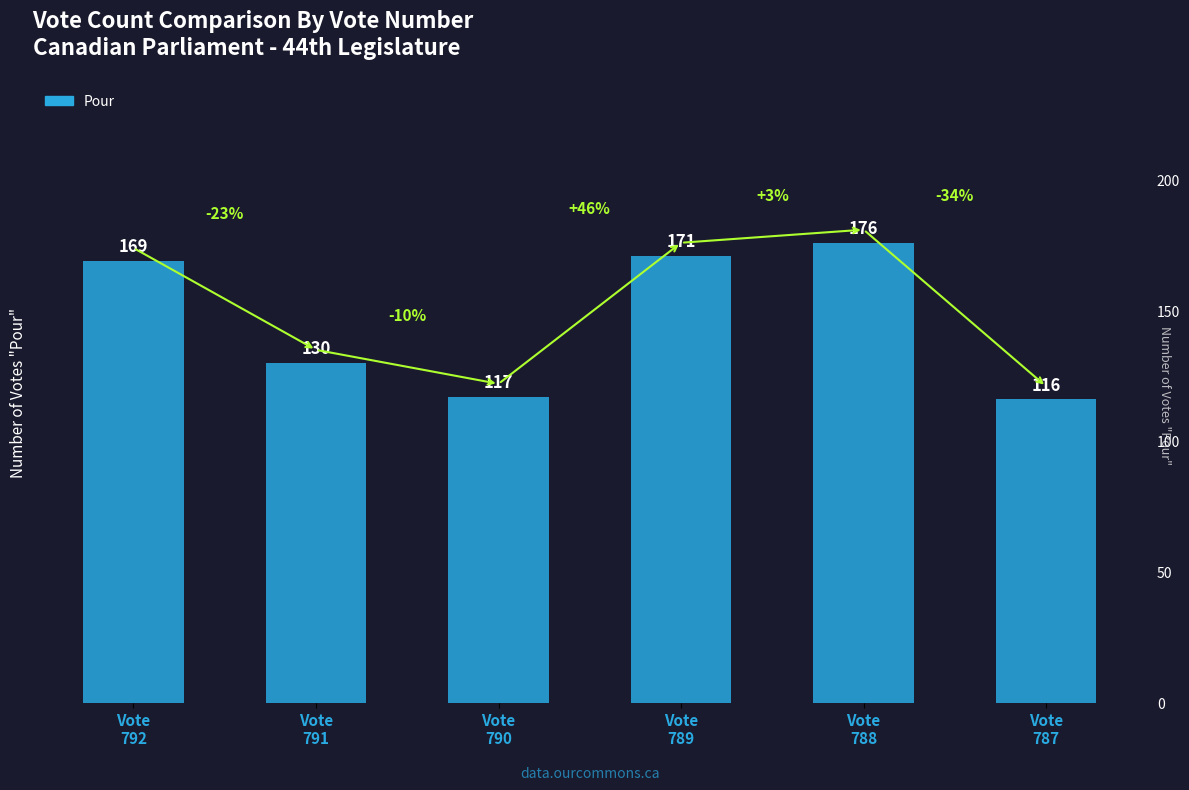

Are the bars horizontal?

No